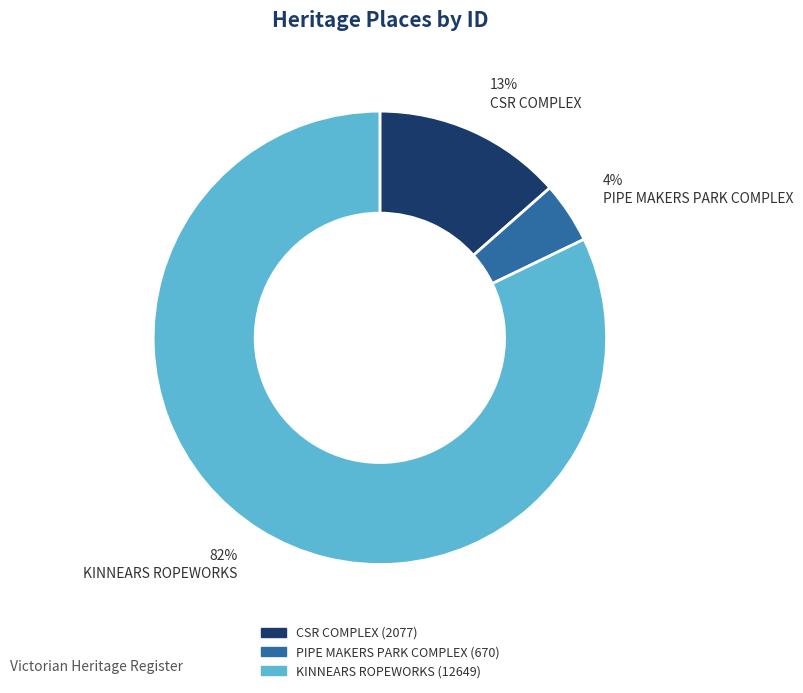

Between KINNEARS ROPEWORKS and CSR COMPLEX, which is larger?

KINNEARS ROPEWORKS